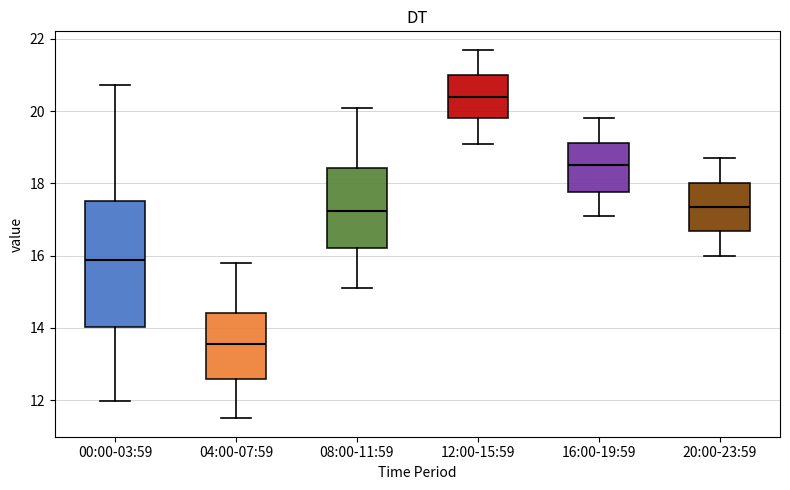

Where does the lower whisker of the box for 08:00-11:59 end on the y-axis? The values are not printed on the chart, so give them approximately, as read against the axis.

15.2